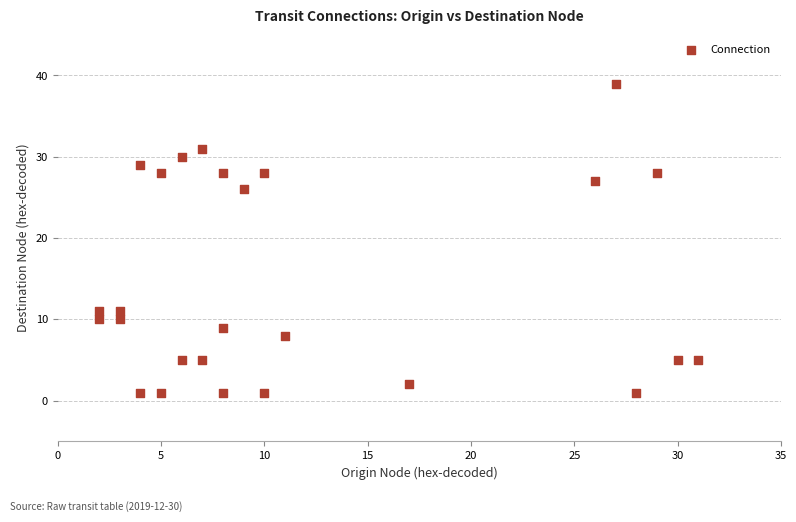

What Y value in the scatter plot is closest to 20?

26